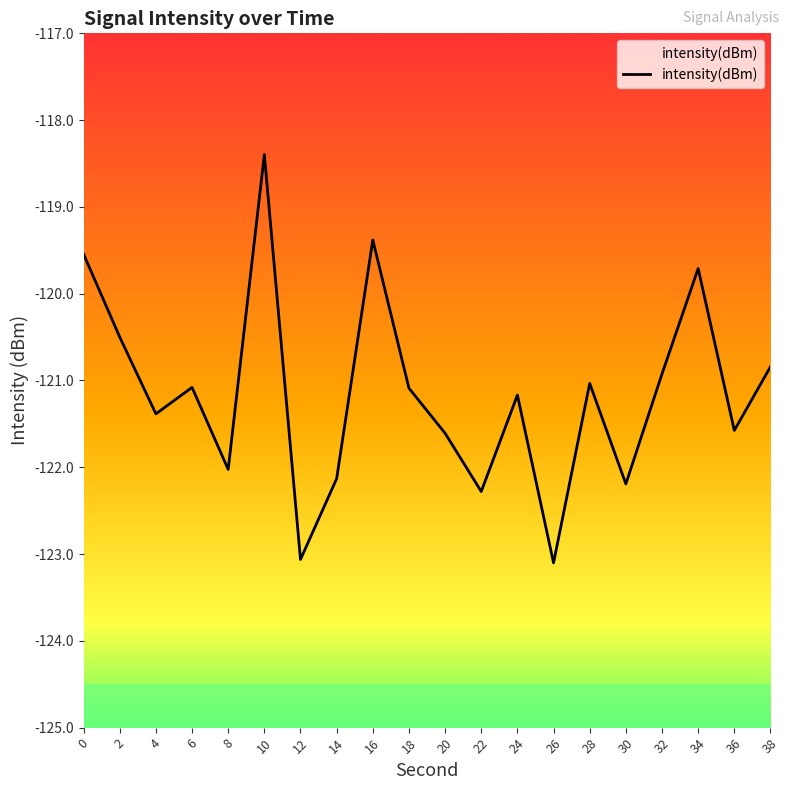

Count the number of values greater than -121.

7